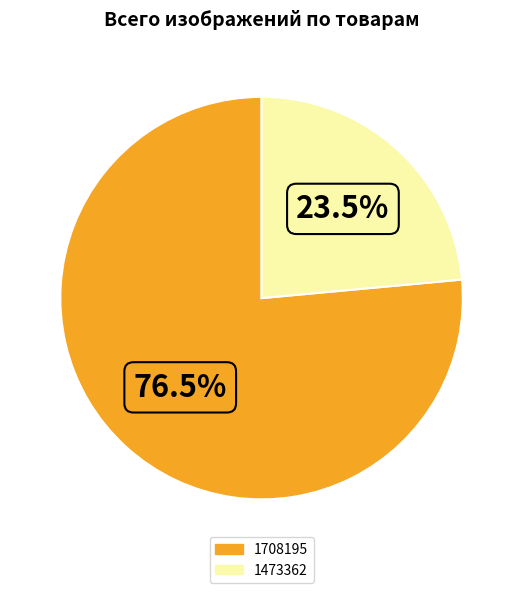

What is the smallest slice in the pie chart?

1473362